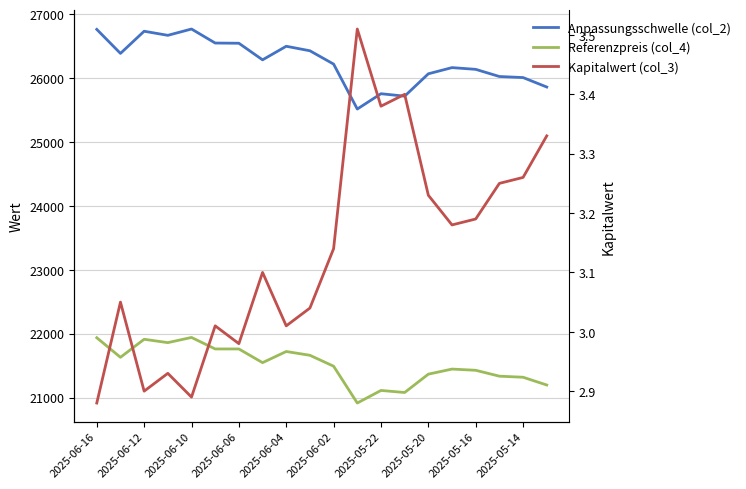

True or false: Anpassungsschwelle (col_2) has a value of 36228.0 at 2025-05-16.

False